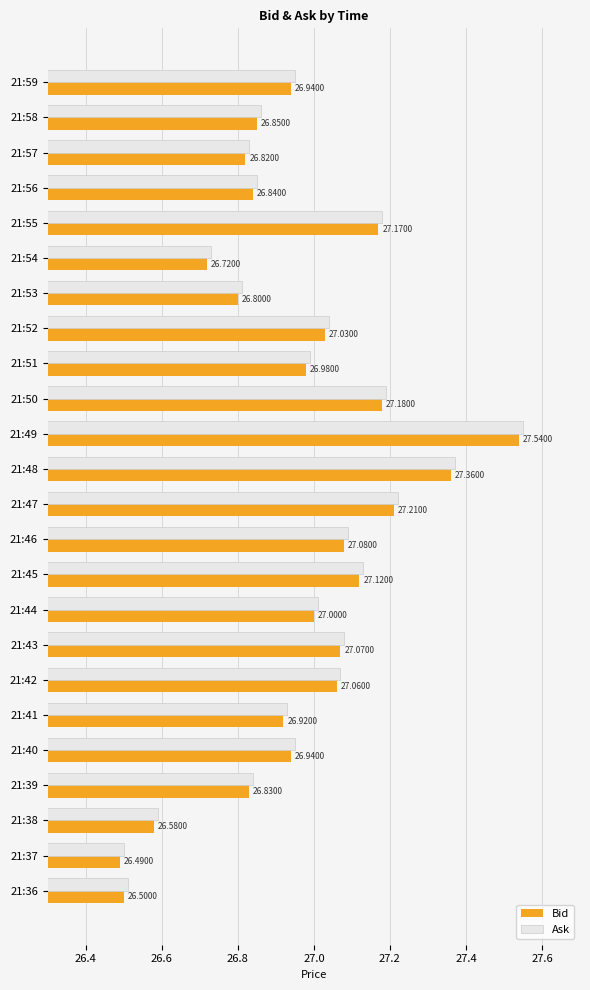

List the series in order of their overall mean, highest first.

Ask, Bid